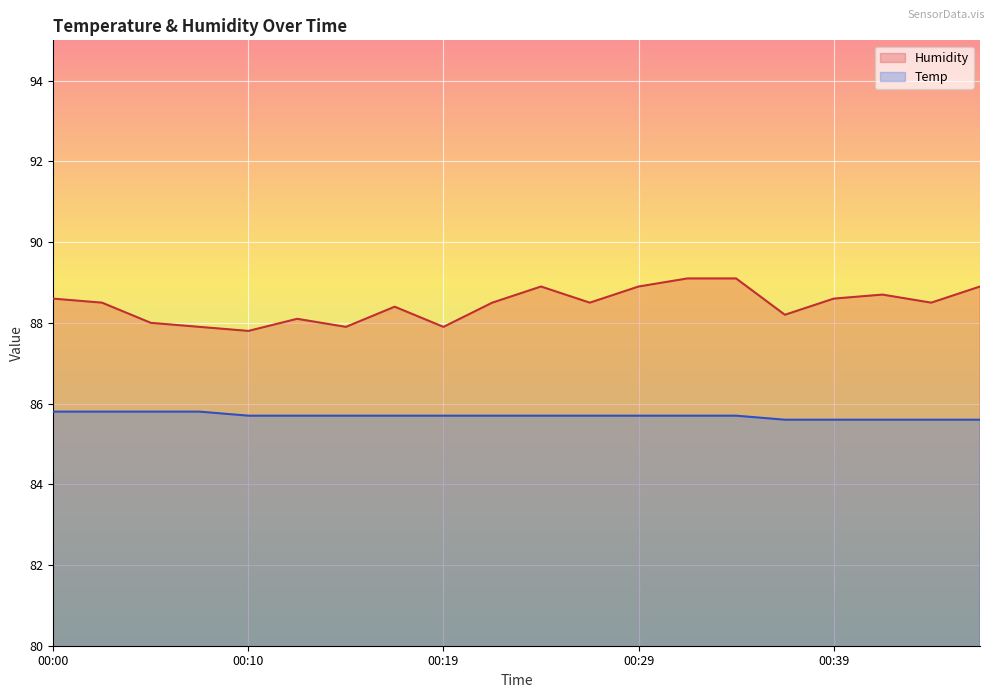

Is it true that Temp equals 85.7 at 00:17?

True